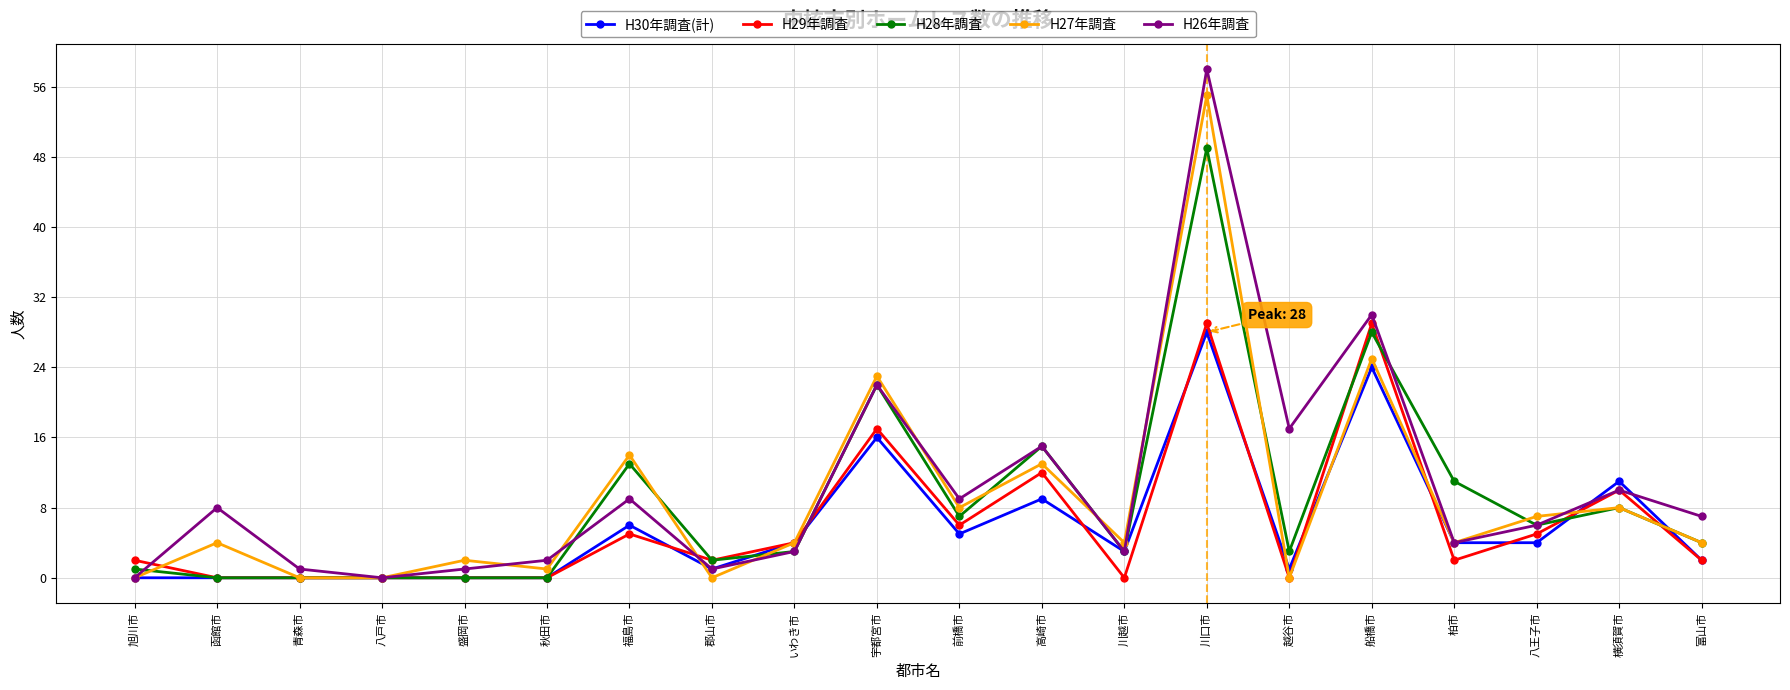

How many lines are shown in the chart?

5